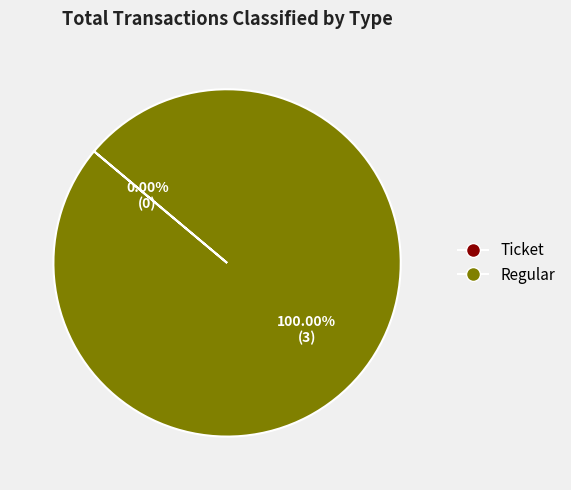

To the nearest percent, what is the average slice percentage?

50%